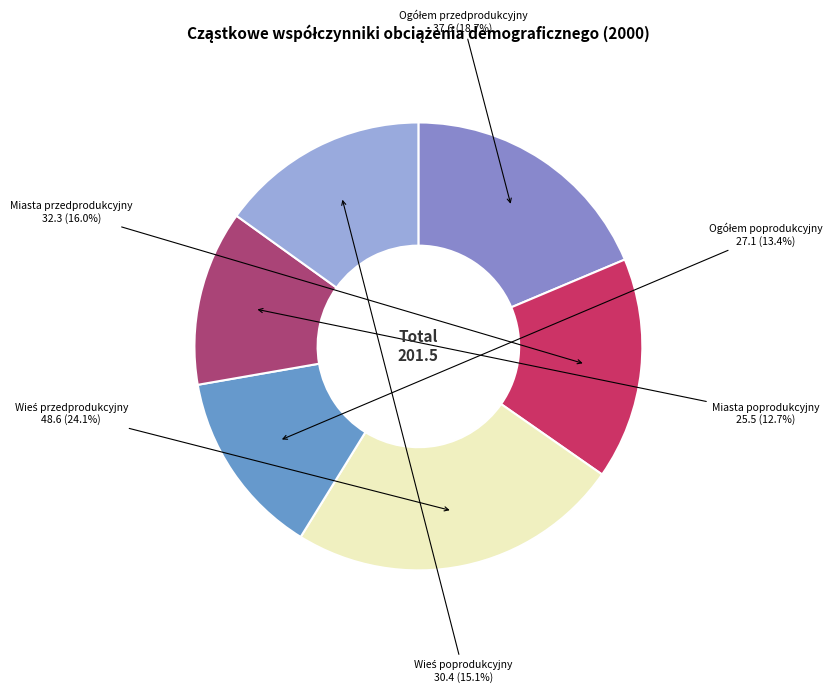

What is the largest slice in the pie chart?

Wieś przedprodukcyjny